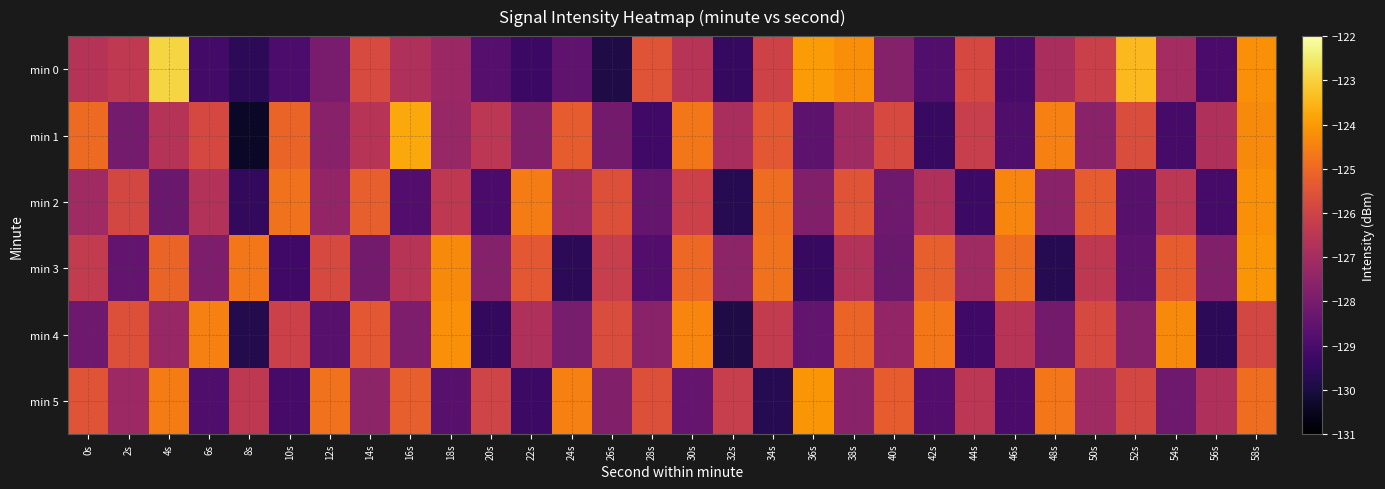

What is the difference between the highest and lowest values at 18s?

4.5